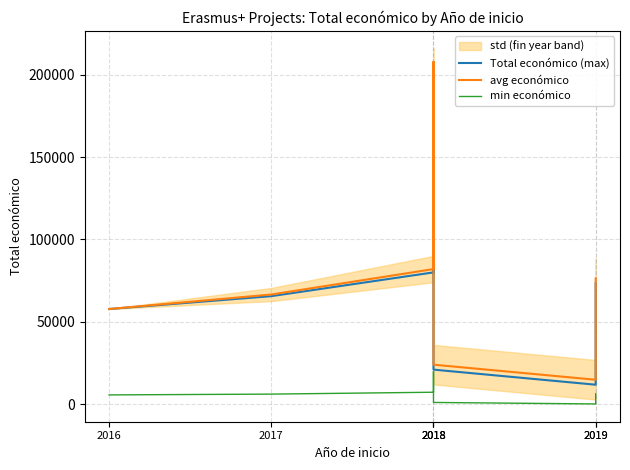

Which category has the highest value in the min económico series?

2018